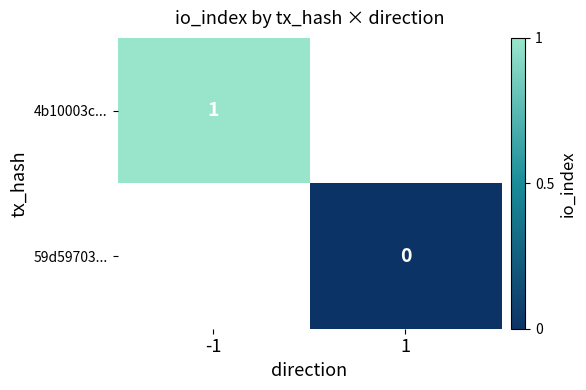

True or false: 4b10003c... has a value of 1 at -1.

True